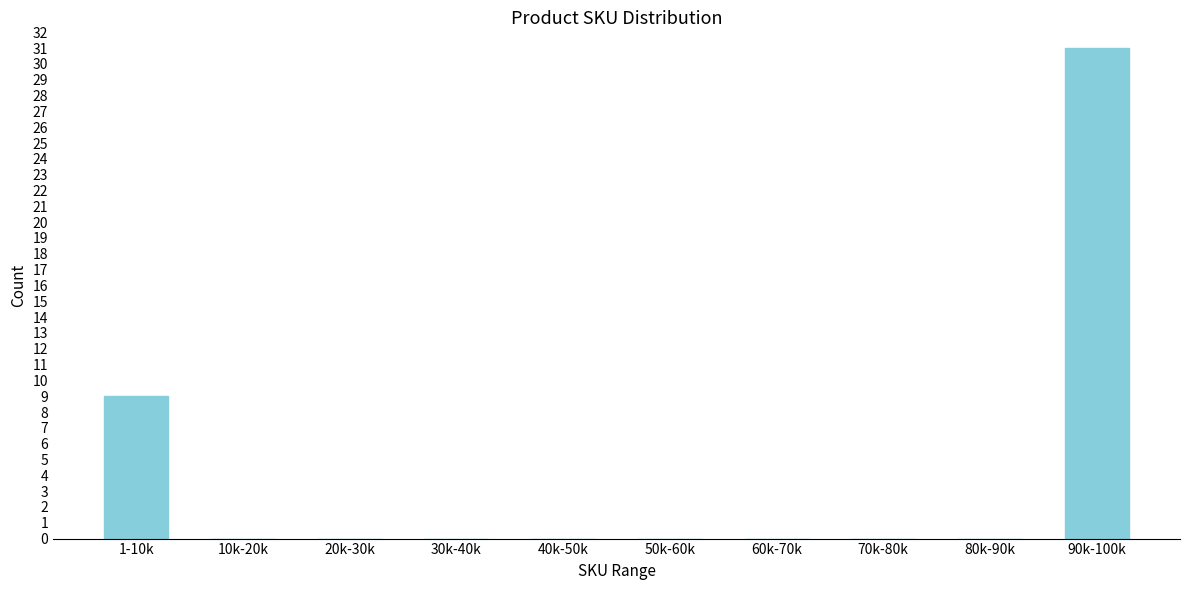

Reading left to right, what are all the values shown in this chart?

1-10k=9	10k-20k=0	20k-30k=0	30k-40k=0	40k-50k=0	50k-60k=0	60k-70k=0	70k-80k=0	80k-90k=0	90k-100k=31